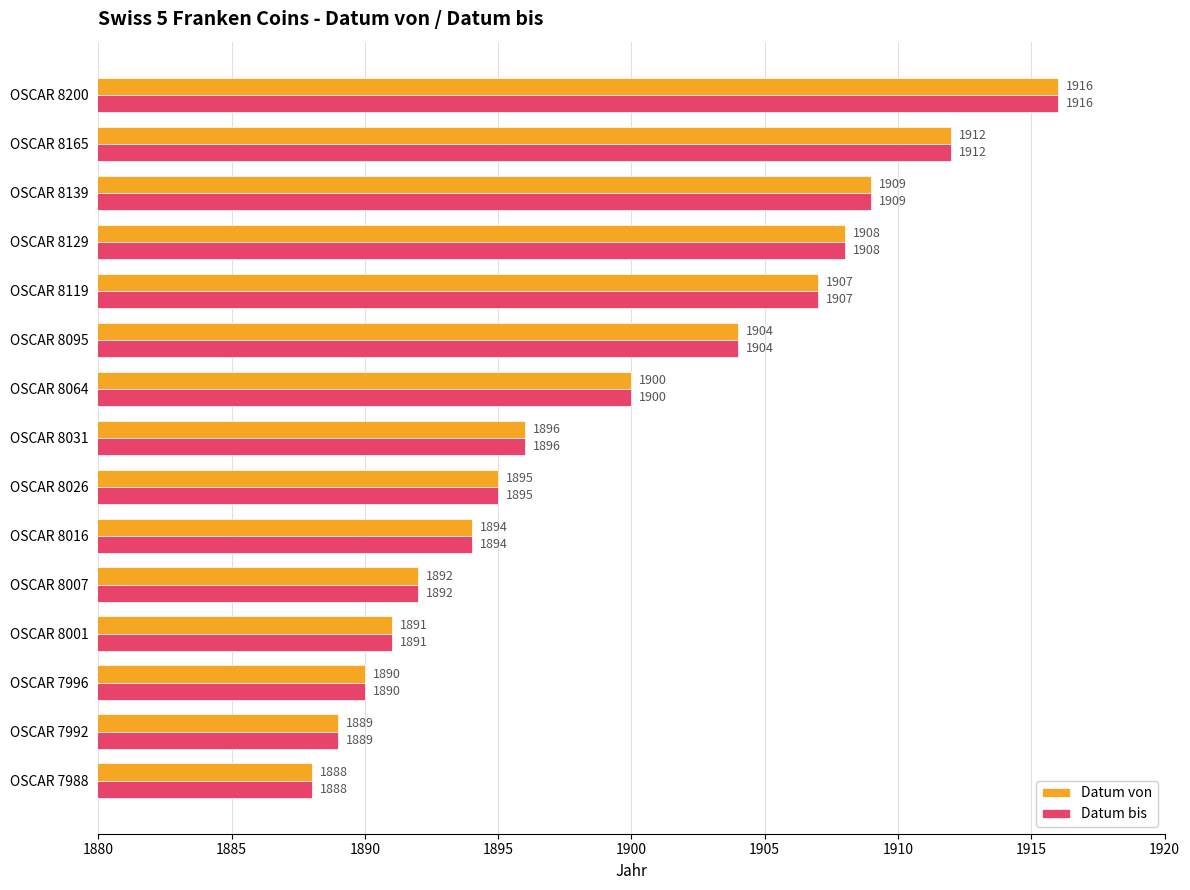

At how many categories does at least one series exceed 1893?

10